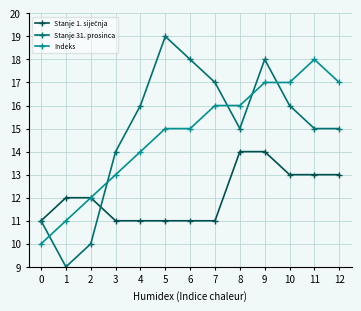

Count the number of data series in this chart.

3